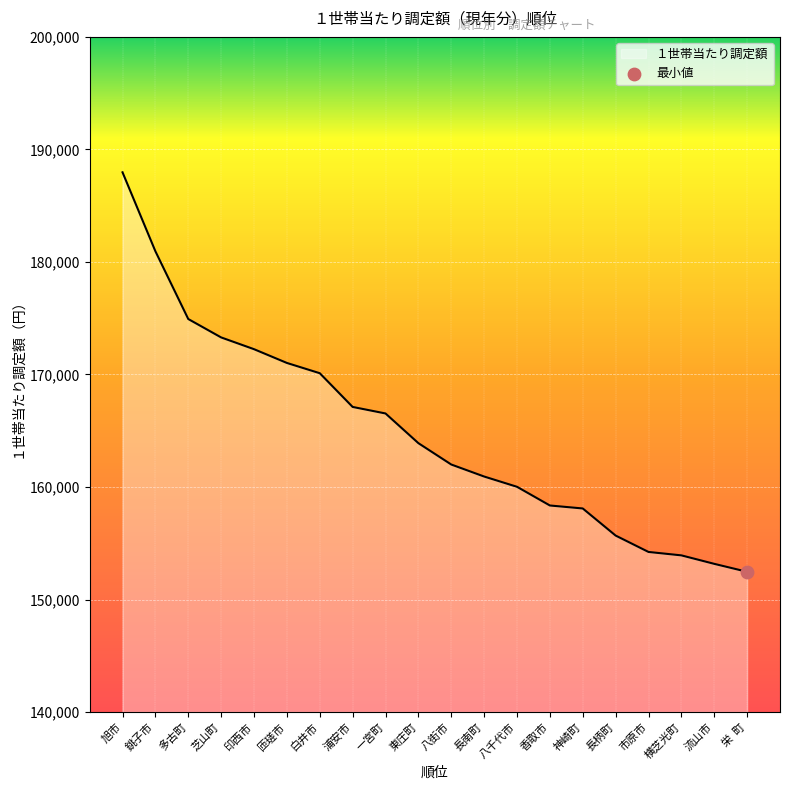

Approximately how many times larger is the value at 神崎町 compared to 東庄町?

1.0